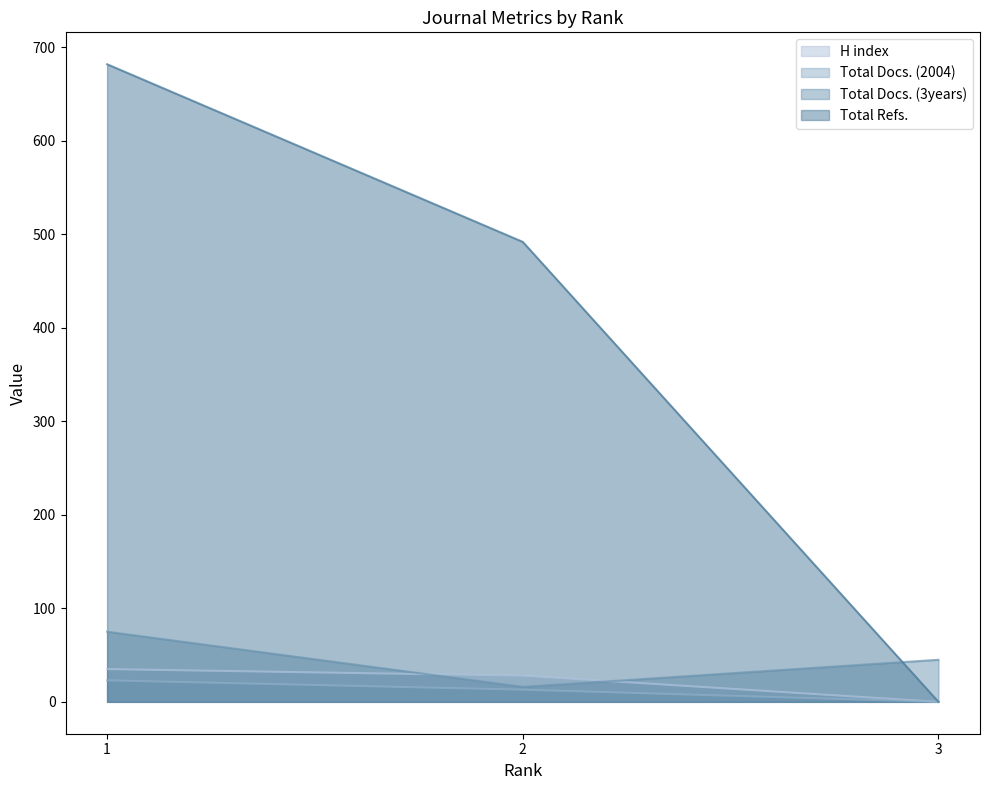

At which label is H index closest to 17?

2